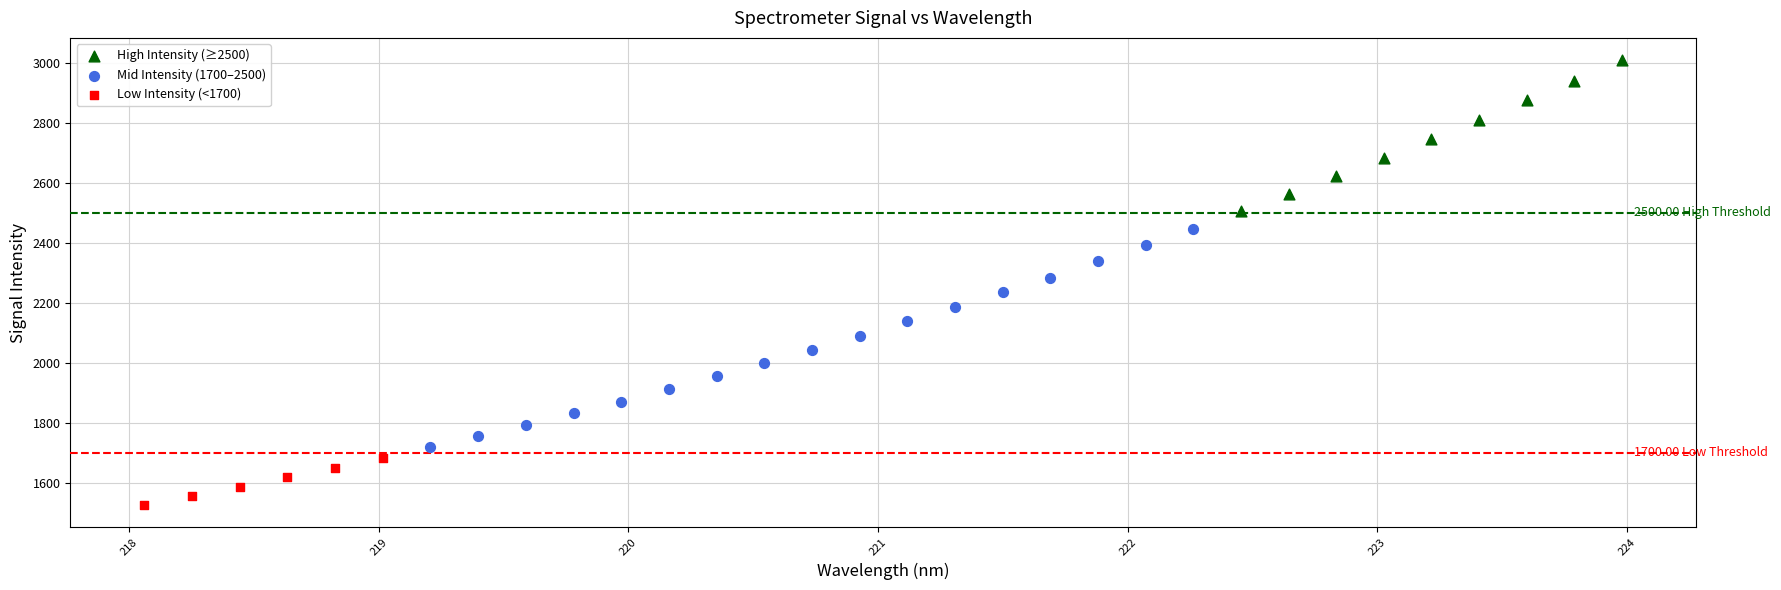

Which series reaches the minimum Y coordinate?

Low Intensity (<1700)